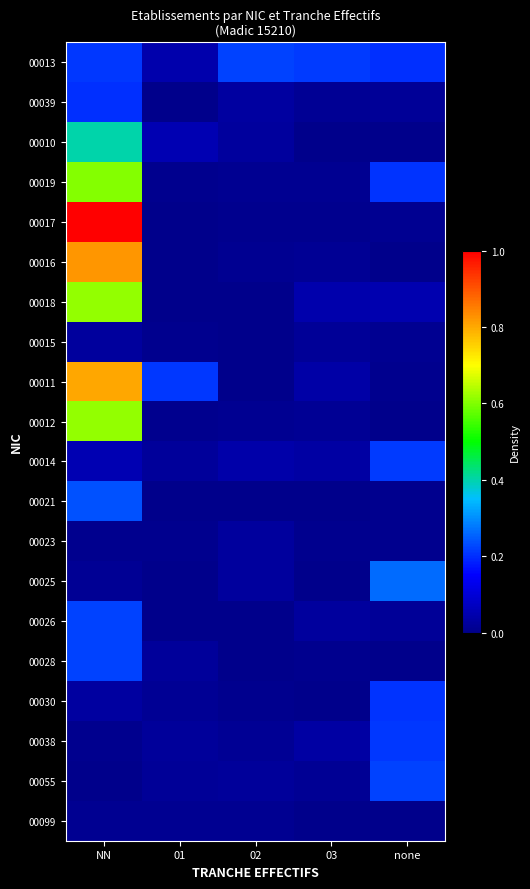

How many categories are shown in the chart?

5